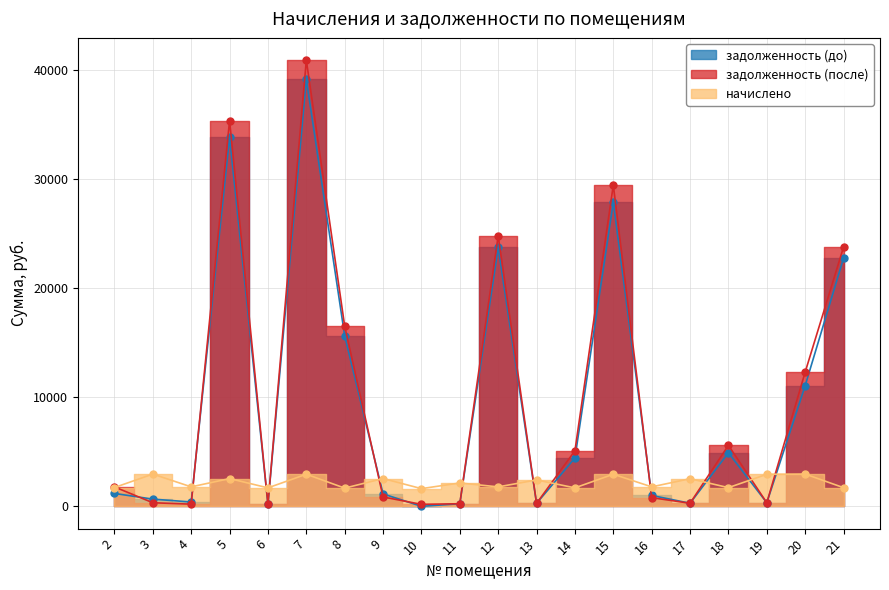

Where do задолженность (после) and начислено first cross each other?

2 and 3